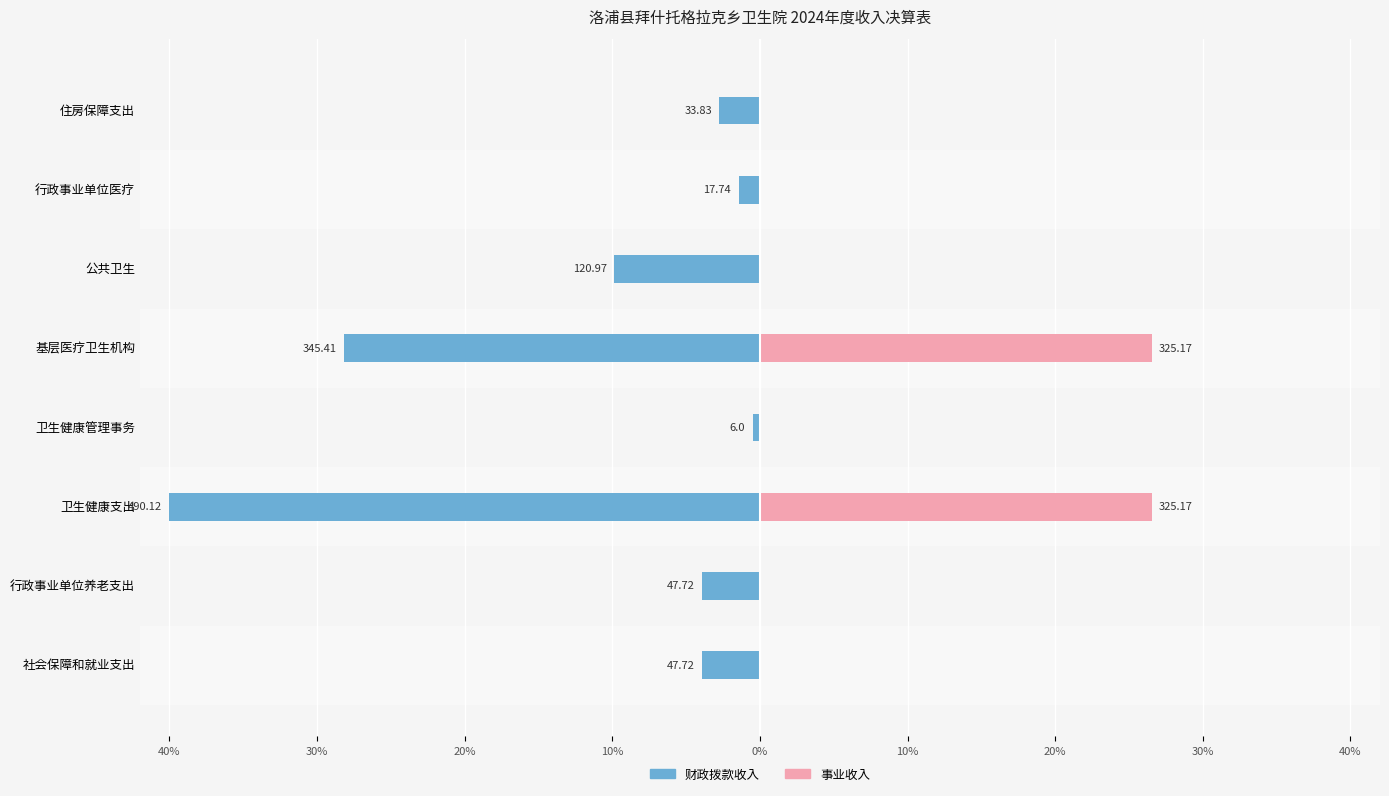

The value of 事业收入 at 行政事业单位养老支出 is 0.0. True or false?

True